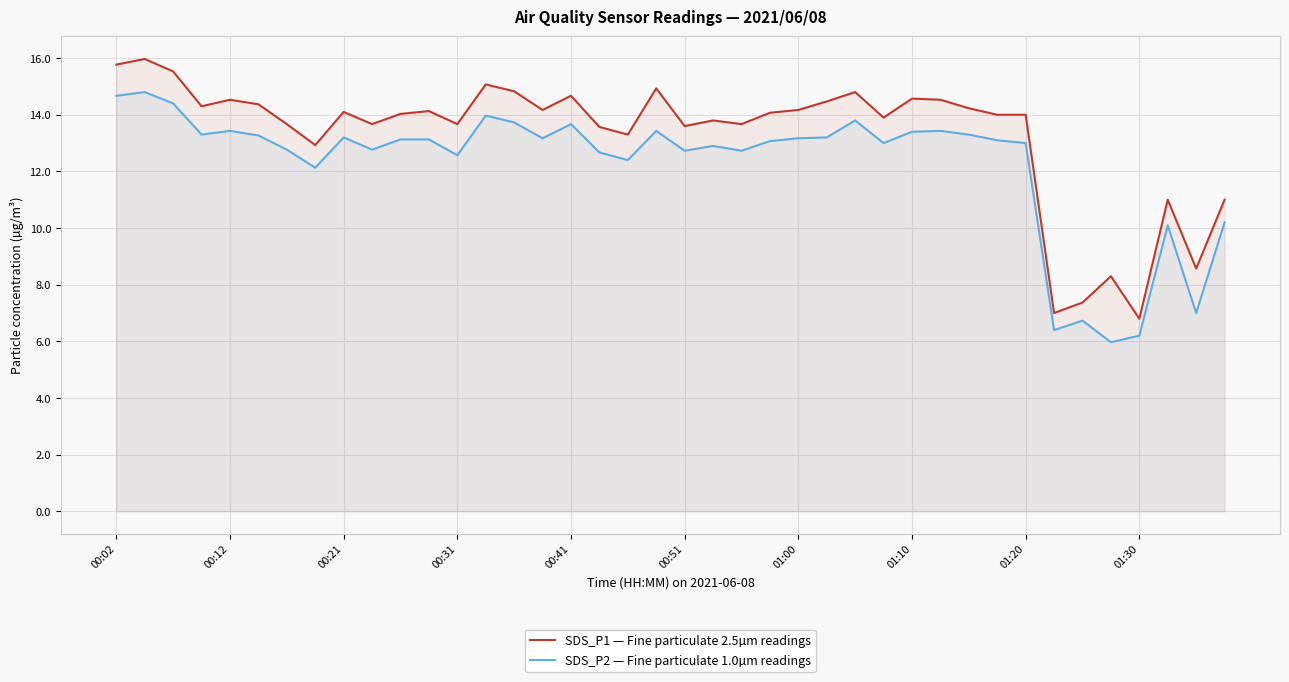

Which series has the largest total across all categories?

SDS_P1 — Fine particulate 2.5µm readings